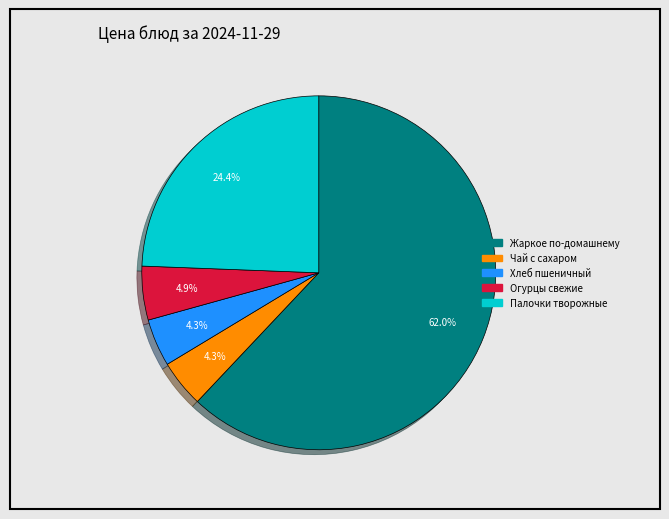

Which category has the biggest portion of the pie?

Жаркое по-домашнему